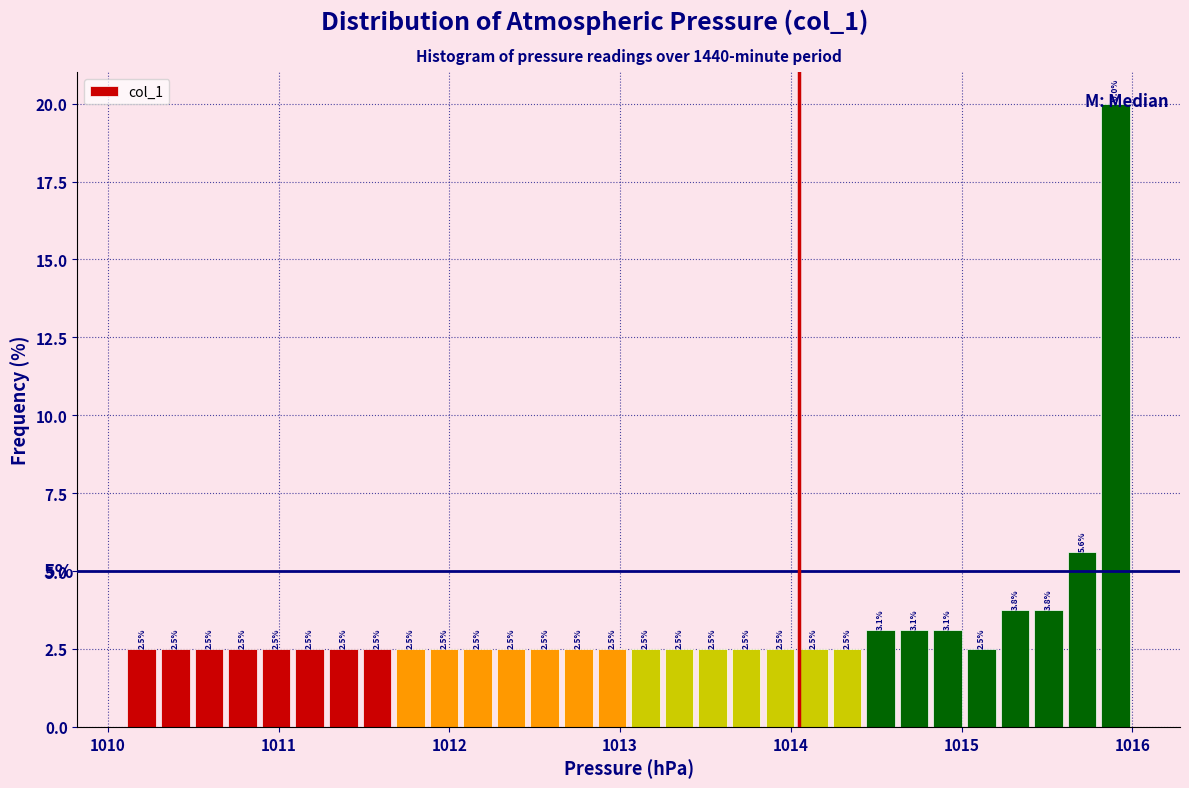

Around what value on the x-axis is the tallest bar? Give the approximate position of its centre, as read against the axis.

1015.9